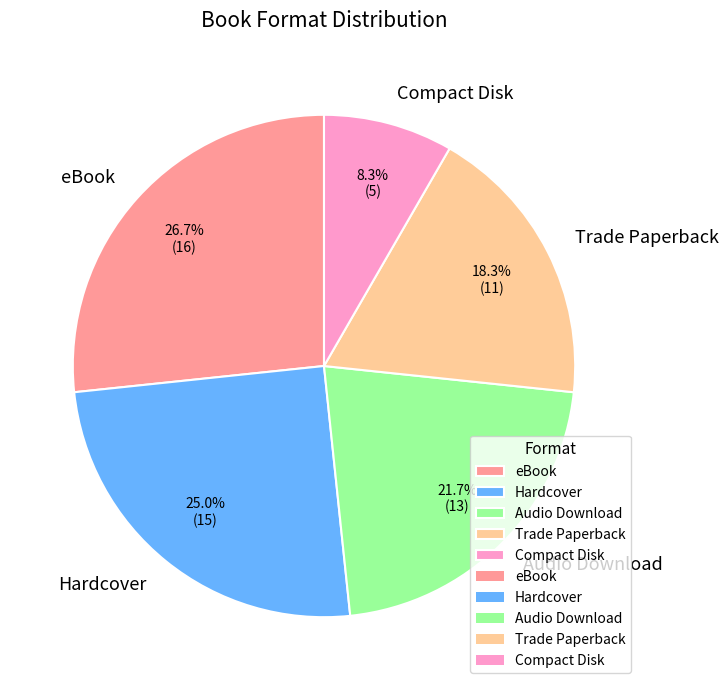

Is the sum of Hardcover and Audio Download greater than half?

No